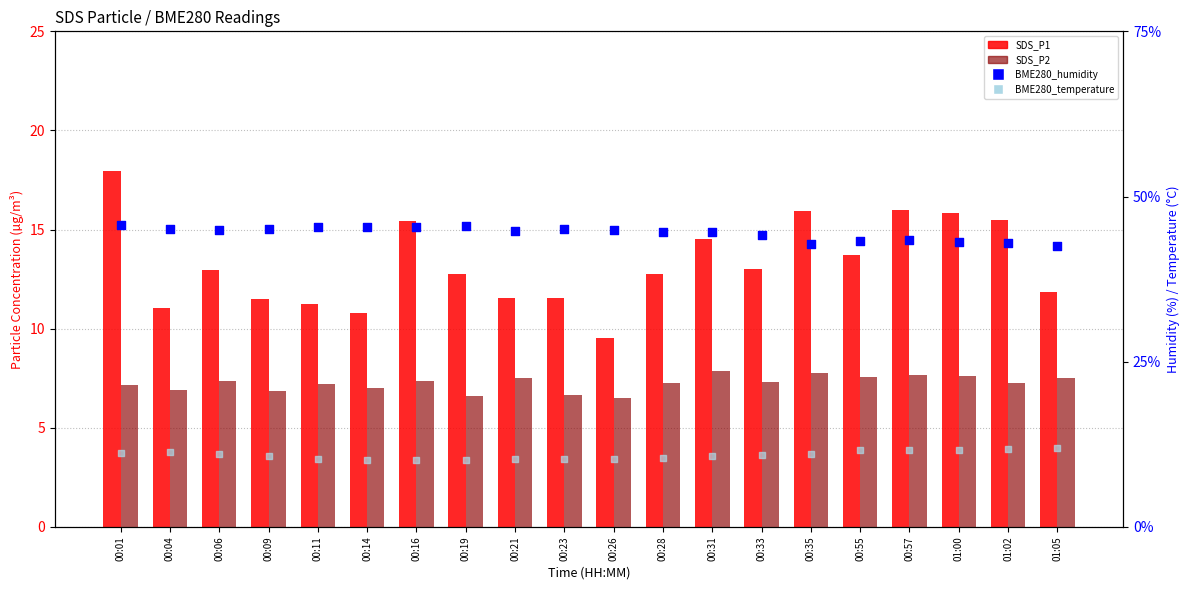

At which category is the sum across all series the highest?

00:01